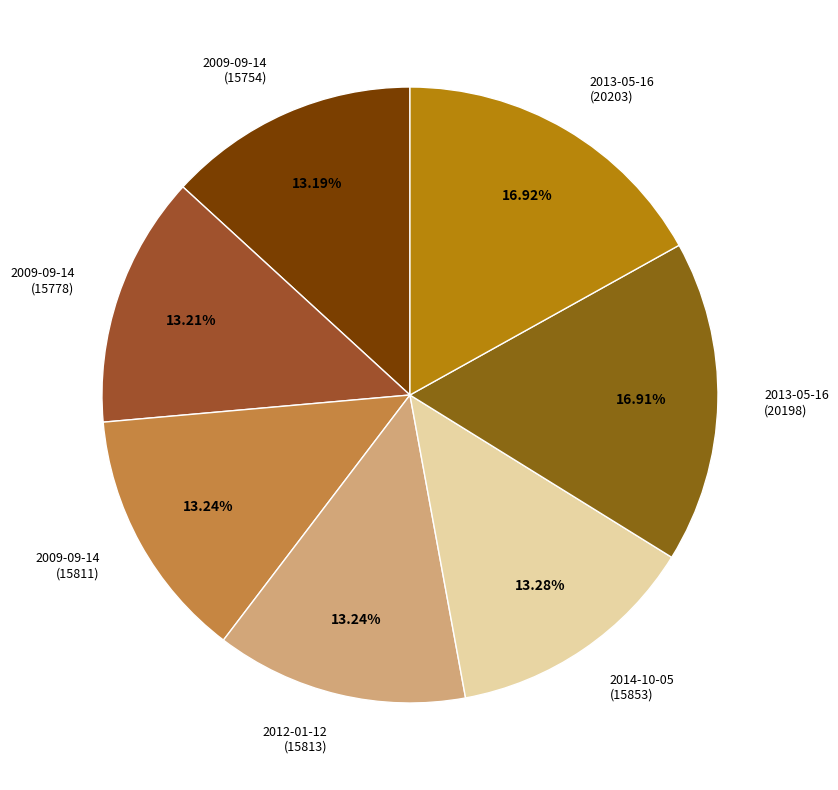

Does any single category account for the majority?

No